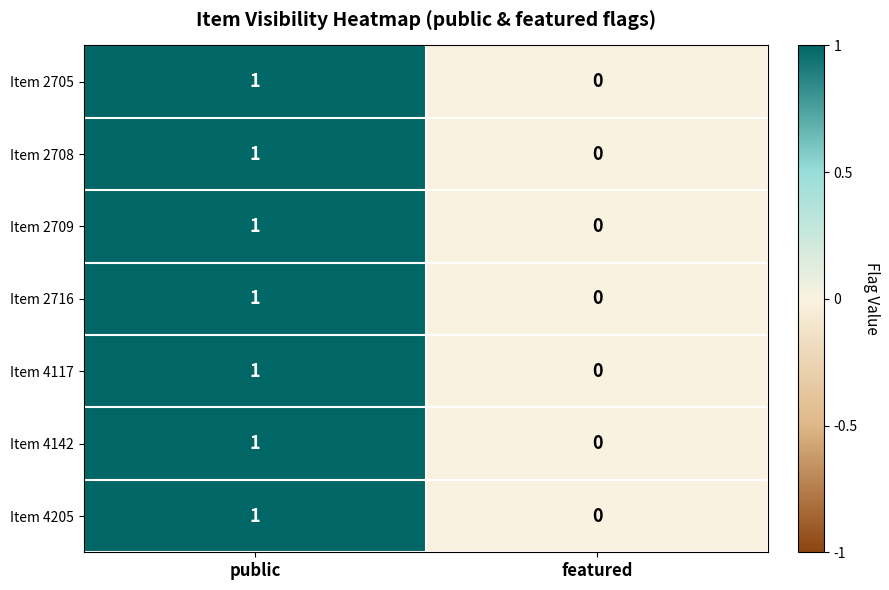

List the labels in order of Item 4142 value, largest first.

public, featured